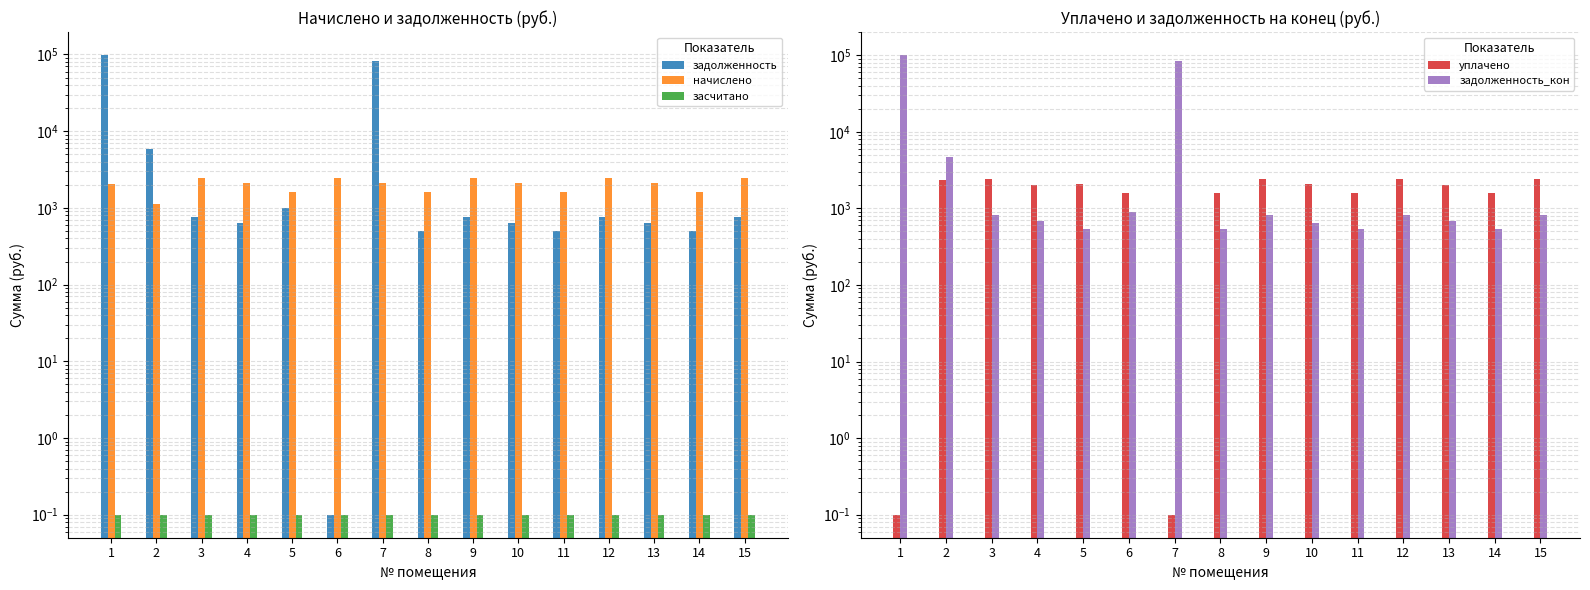

Rank the series by their maximum value, from lowest to highest.

засчитано, уплачено, начислено, задолженность, задолженность_кон